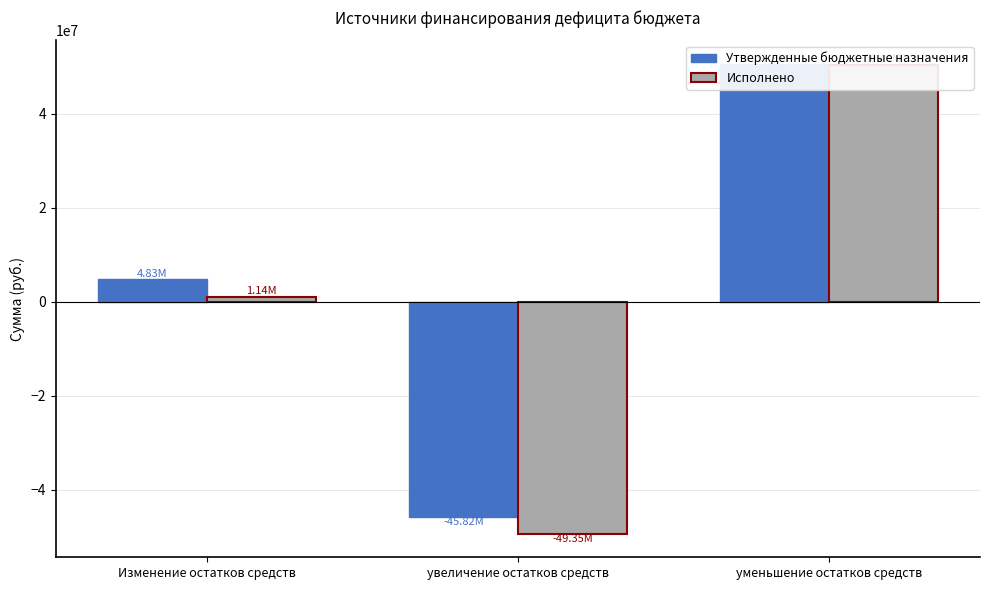

At which label does Исполнено reach its minimum?

увеличение остатков средств